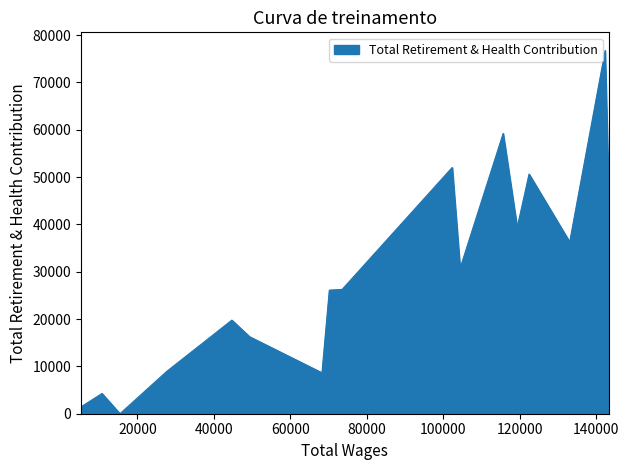

What is the difference between the maximum and minimum values?

76748